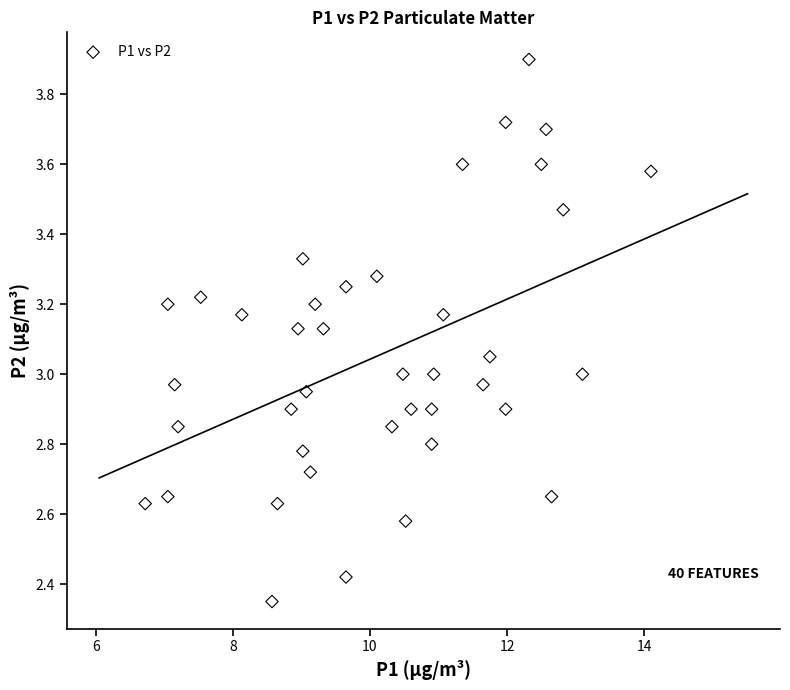

What is the range of X values (max minus min)?

7.4